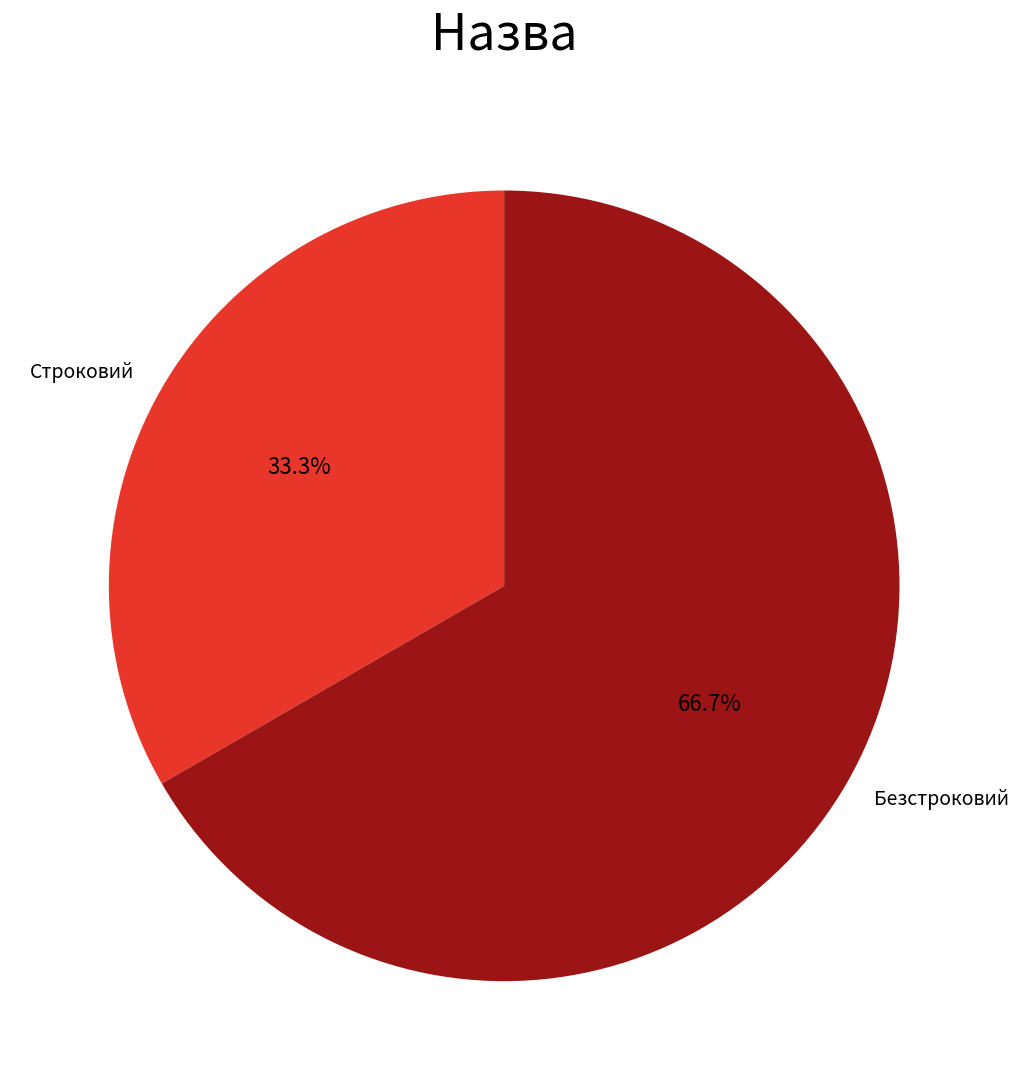

Rank the categories by value from highest to lowest.

Безстроковий, Строковий